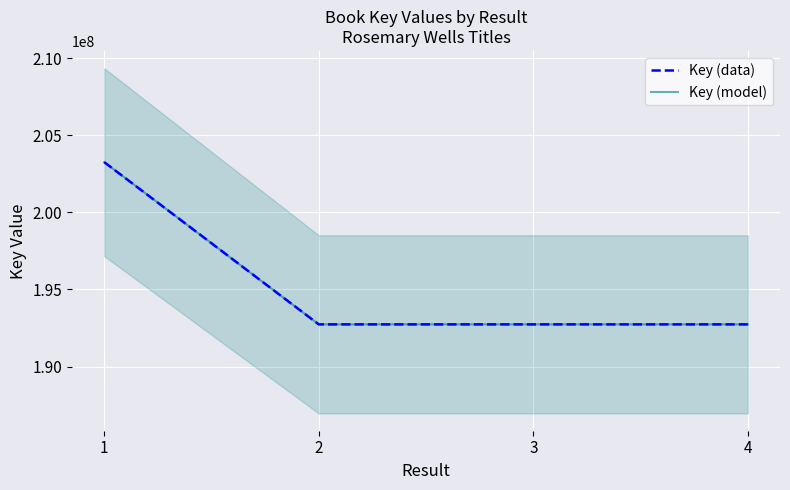

At which label does Key (data) reach its peak?

1